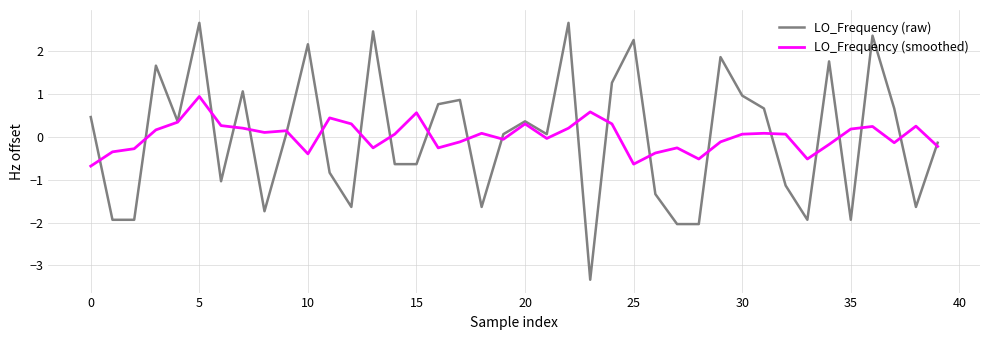

What is the highest value of the LO_Frequency (smoothed) series?

0.9